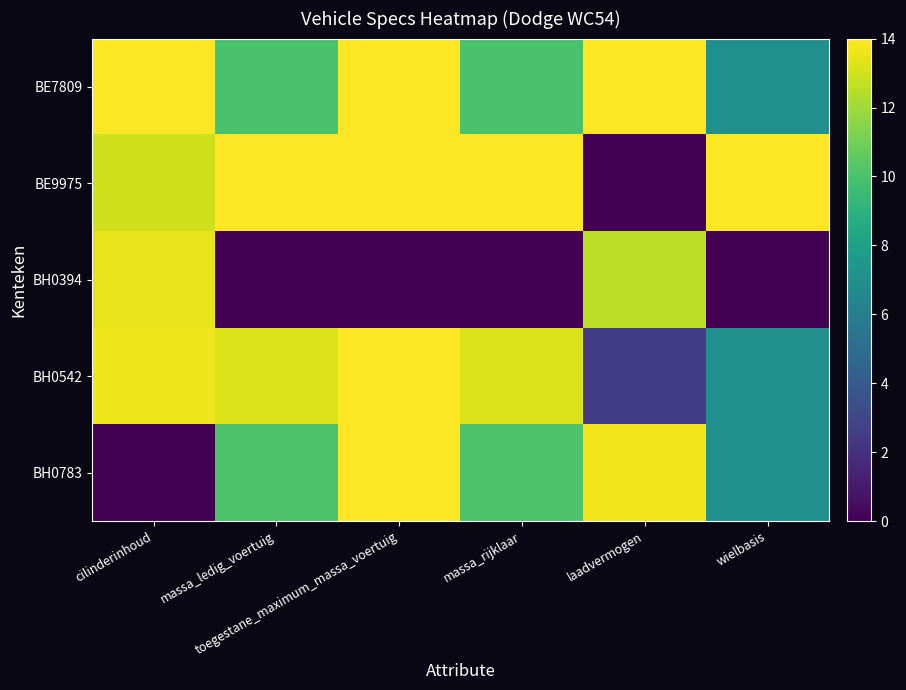

At which category is the sum across all series the highest?

toegestane_maximum_massa_voertuig